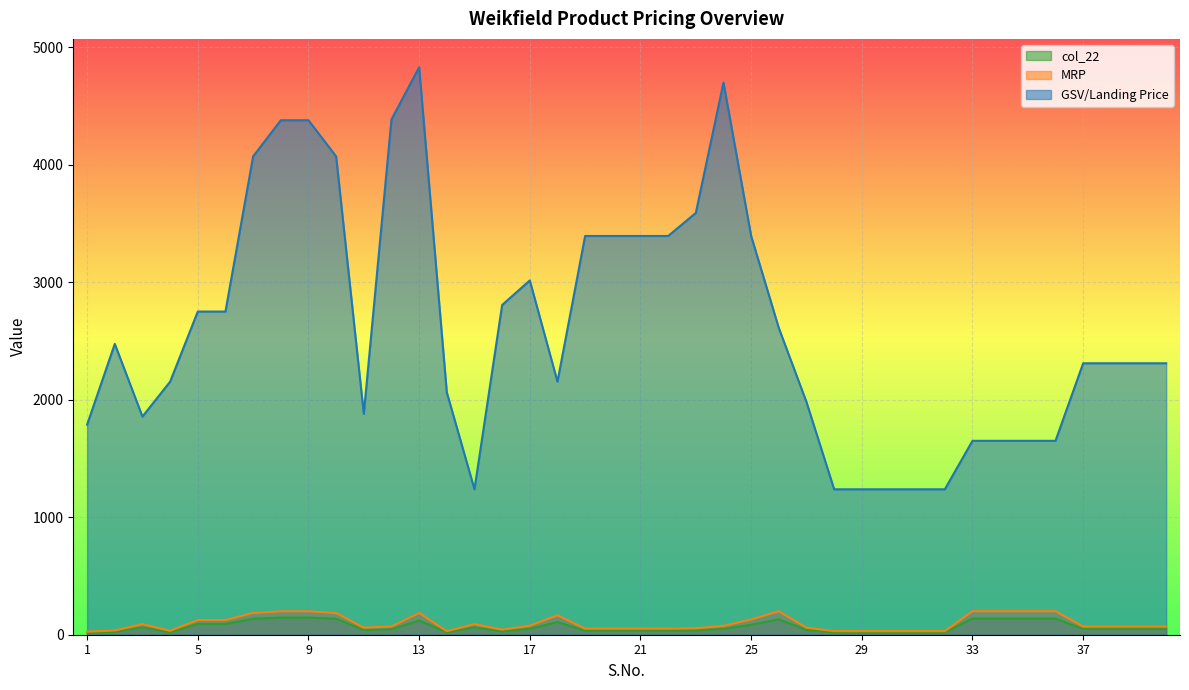

Reading left to right, what are all the values shown in this chart?

MRP: 1=26.0	2=36.0	3=90.0	4=33.0	5=125.0	6=125.0	7=185.0	8=199.0	9=199.0	10=185.0	11=60.0	12=70.0	13=185.0	14=30.0	15=90.0	16=43.0	17=77.0	18=165.0	19=52.0	20=52.0	21=52.0	22=52.0	23=55.0	24=75.0	25=130.0	26=200.0	27=60.0	28=30.0	29=30.0	30=30.0	31=30.0	32=30.0	33=200.0	34=200.0	35=200.0	36=200.0	37=70.0	38=70.0	39=70.0	40=70.0
GSV/Landing Price: 1=1787.5	2=2475.0	3=1856.2	4=2153.4	5=2750.0	6=2750.0	7=4070.0	8=4378.0	9=4378.0	10=4070.0	11=1879.3	12=4385.1	13=4828.8	14=2062.5	15=1237.5	16=2805.9	17=3014.8	18=2153.4	19=3393.2	20=3393.2	21=3393.2	22=3393.2	23=3589.0	24=4698.3	25=3393.2	26=2610.2	27=1980.0	28=1237.5	29=1237.5	30=1237.5	31=1237.5	32=1237.5	33=1650.0	34=1650.0	35=1650.0	36=1650.0	37=2310.0	38=2310.0	39=2310.0	40=2310.0
col_22: 1=17.9	2=24.8	3=61.9	4=21.5	5=91.7	6=91.7	7=135.7	8=145.9	9=145.9	10=135.7	11=39.1	12=45.7	13=120.7	14=20.6	15=61.9	16=28.1	17=50.2	18=107.7	19=33.9	20=33.9	21=33.9	22=33.9	23=35.9	24=48.9	25=84.8	26=130.5	27=41.2	28=20.6	29=20.6	30=20.6	31=20.6	32=20.6	33=137.5	34=137.5	35=137.5	36=137.5	37=48.1	38=48.1	39=48.1	40=48.1